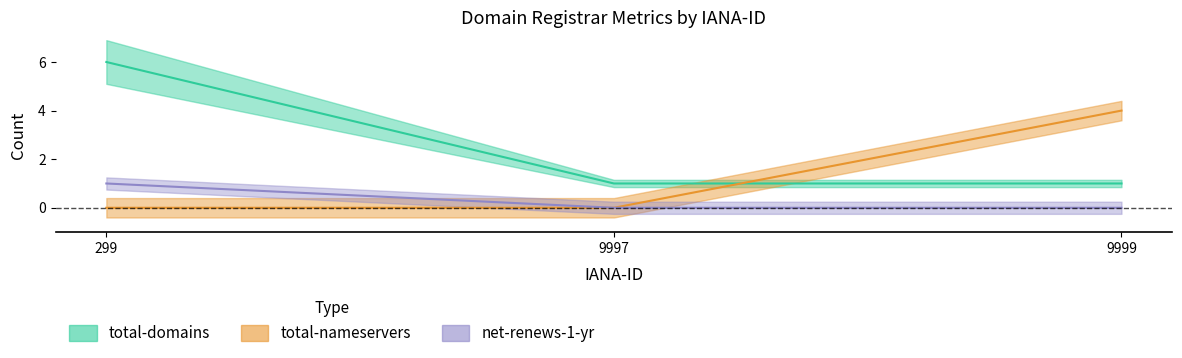

What is the average value of the total-nameservers series?

1